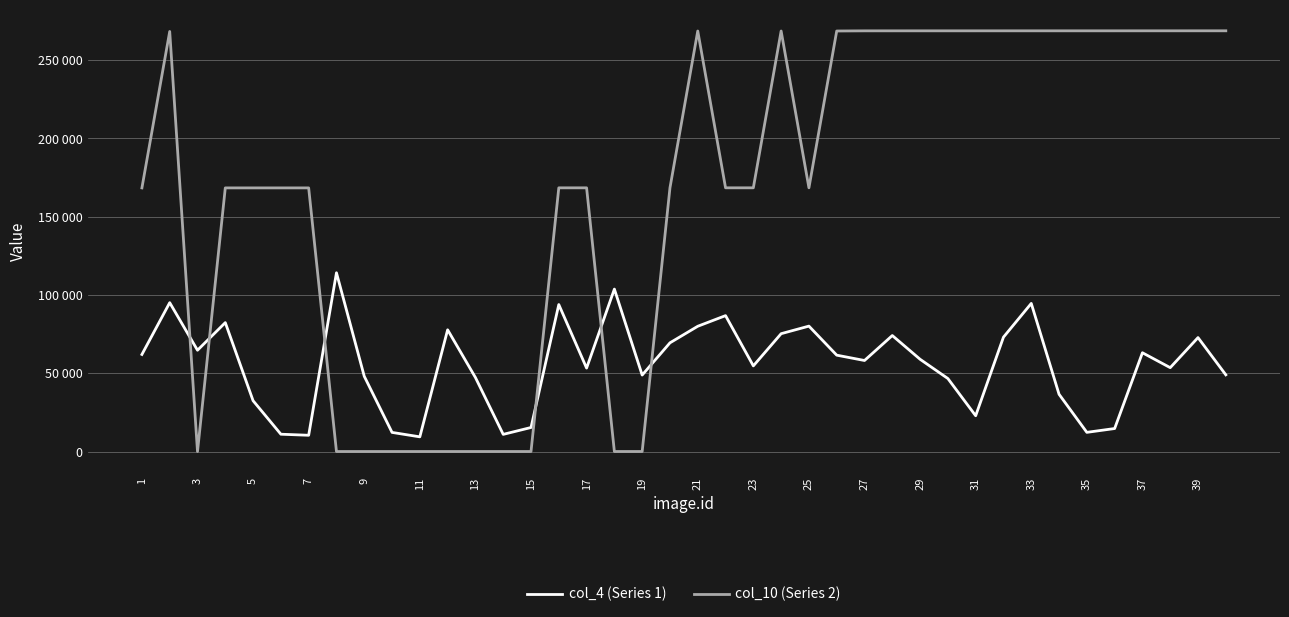

What are all the series names shown in the legend?

col_4 (Series 1), col_10 (Series 2)